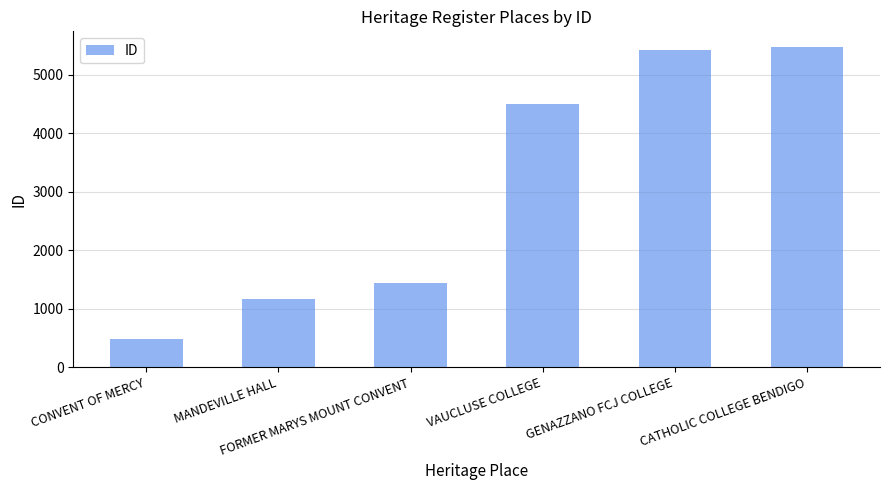

Are the bars grouped side by side (vs. stacked)?

No